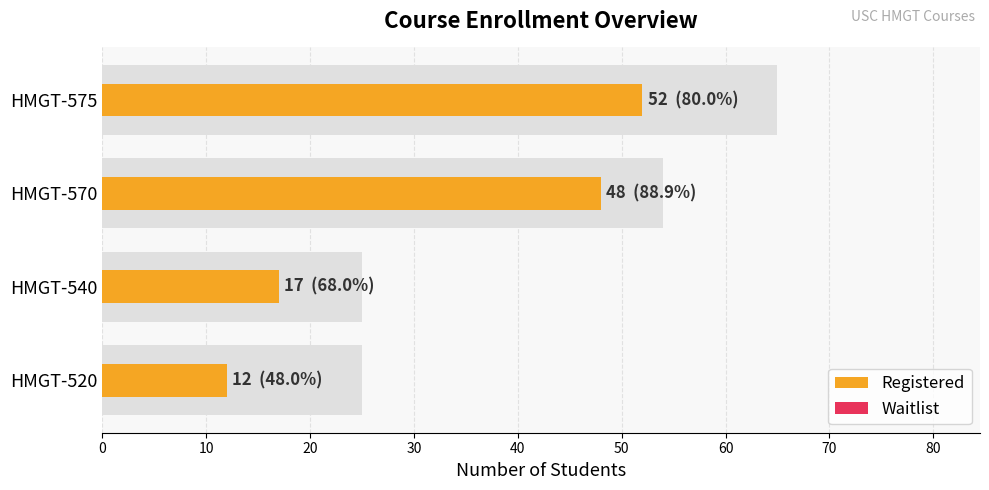

What is the highest value of the Registered series?

52.0